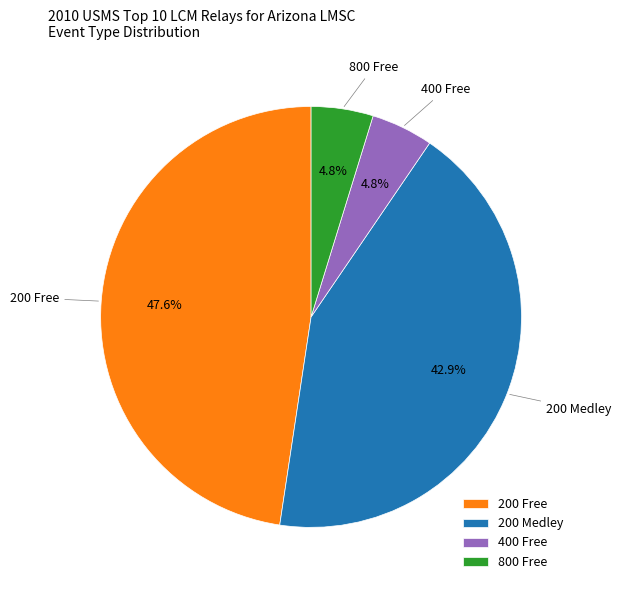

Between 200 Medley and 200 Free, which is larger?

200 Free